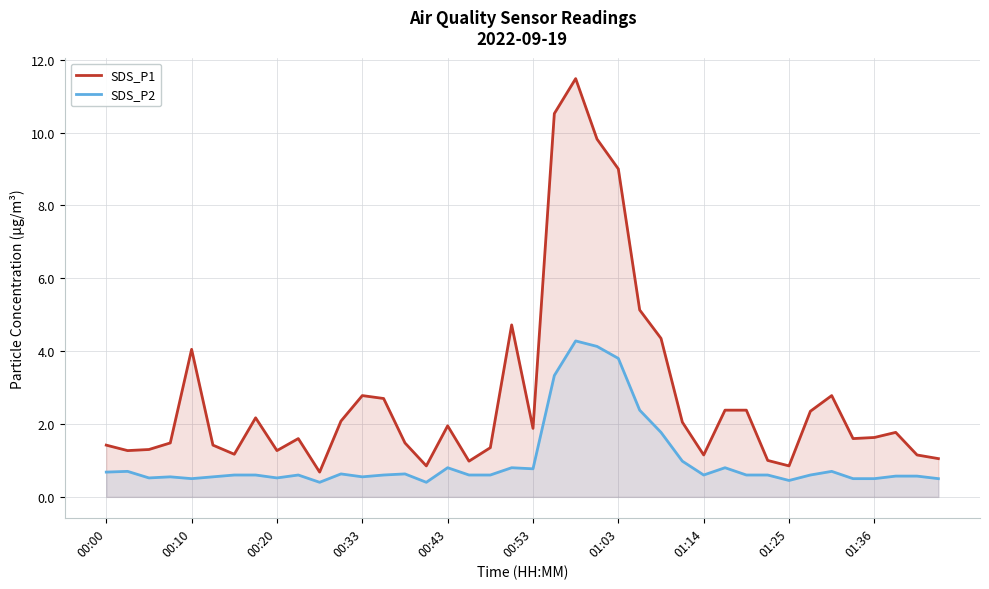

True or false: SDS_P1 has more than 0 points higher than both neighbors.

True